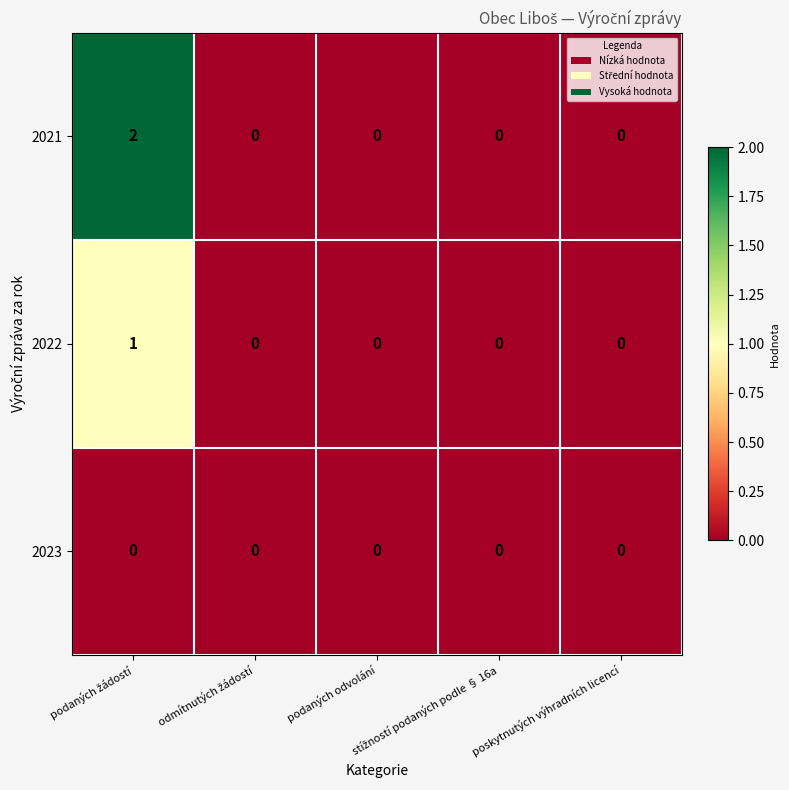

Which series has the largest range (max minus min)?

2021